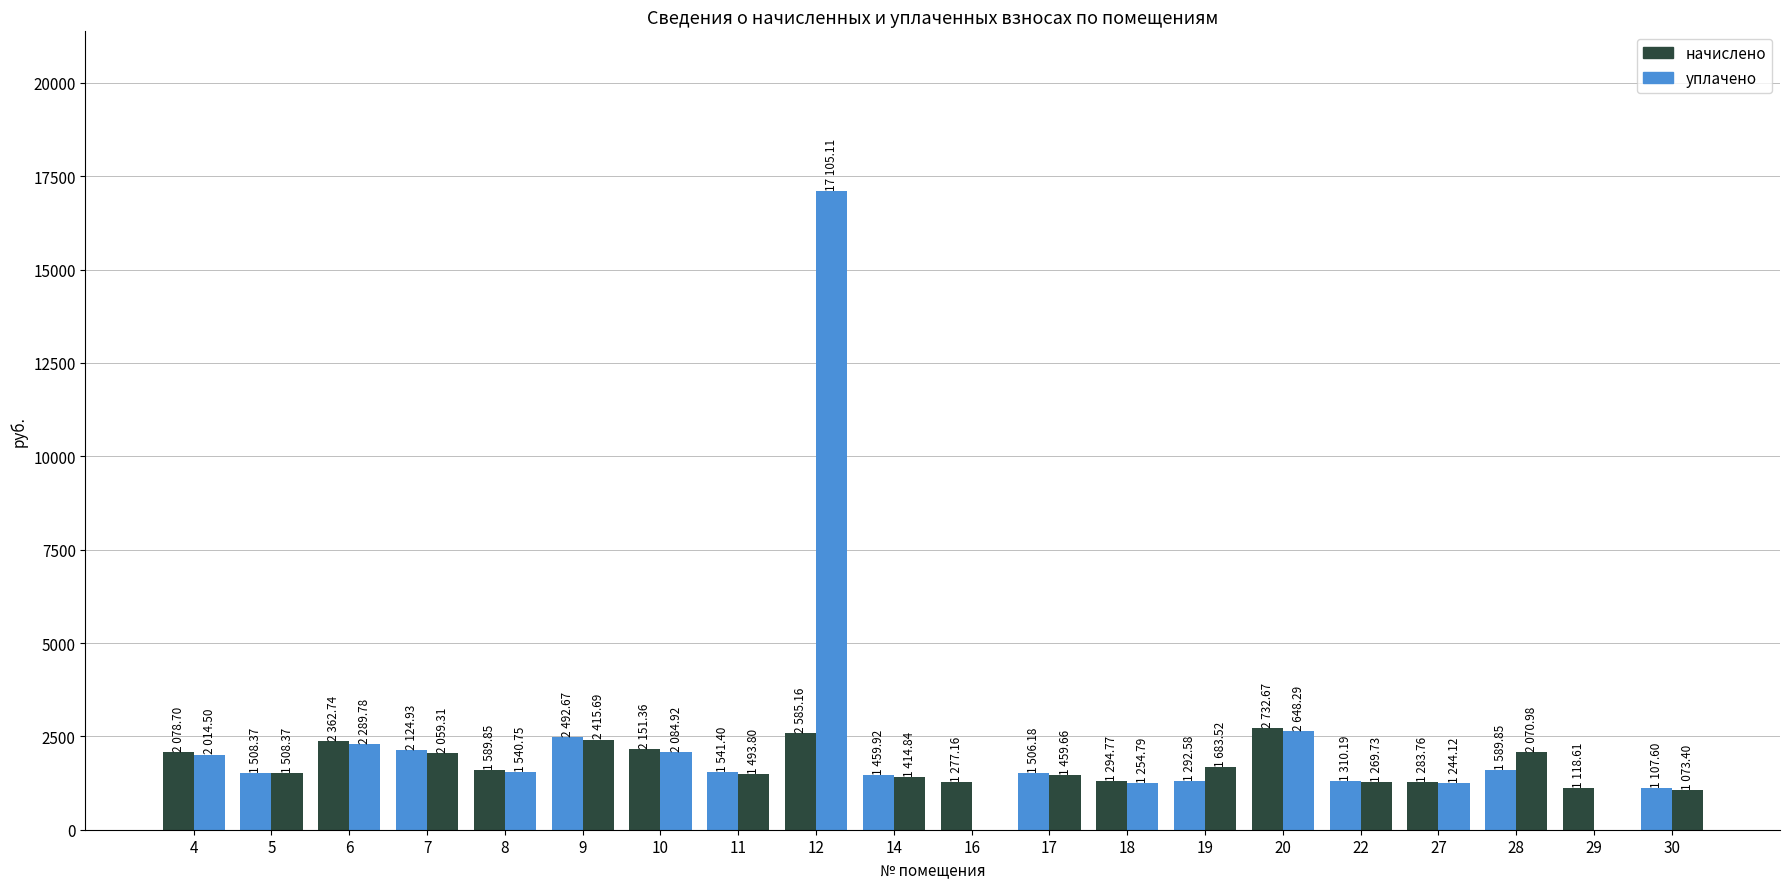

How many data points in начислено are above 1541?

10